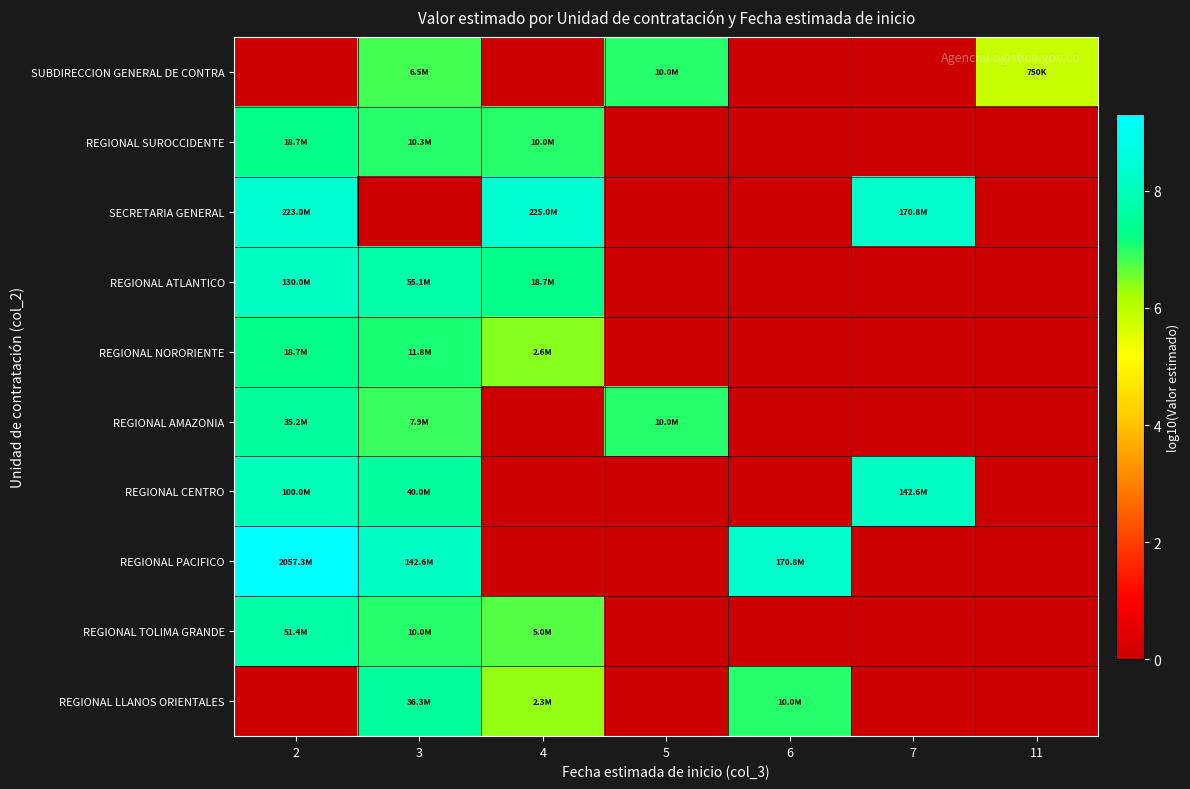

Which series has the largest total across all categories?

REGIONAL PACIFICO